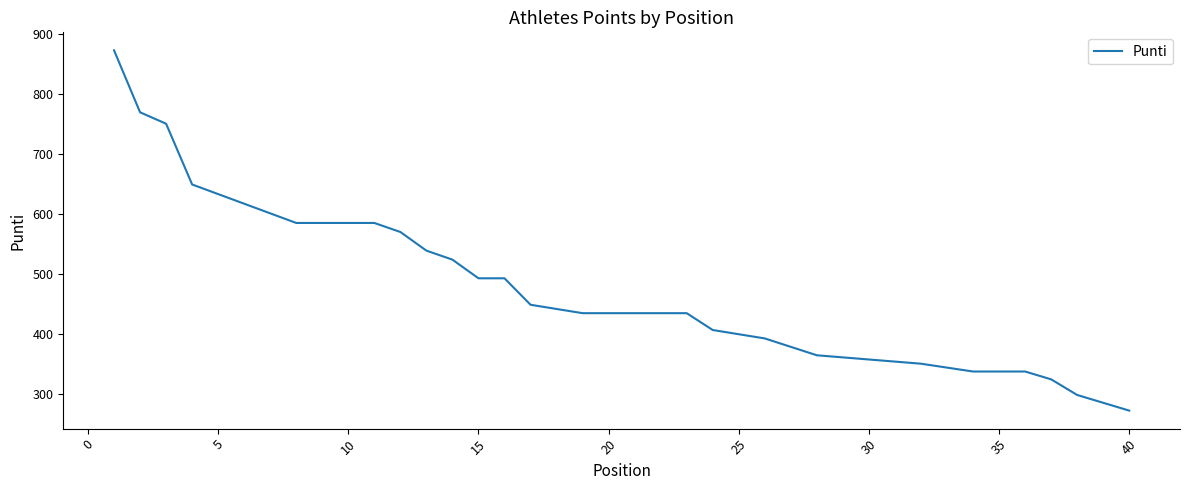

What is the difference between the maximum and minimum values?

599